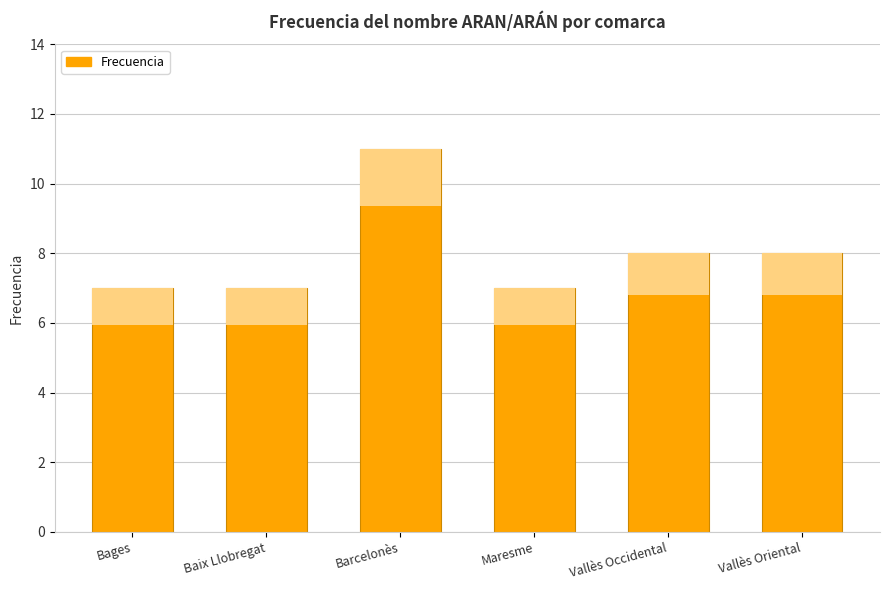

Rank the categories by value from highest to lowest.

Barcelonès, Vallès Occidental, Vallès Oriental, Bages, Baix Llobregat, Maresme